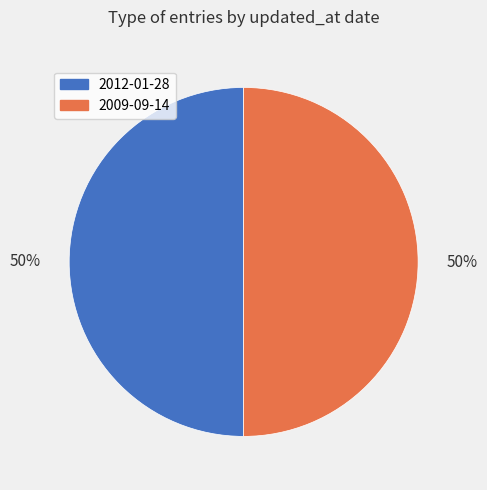

What is the ratio of the value at 2009-09-14 to the value at 2012-01-28?

1.0